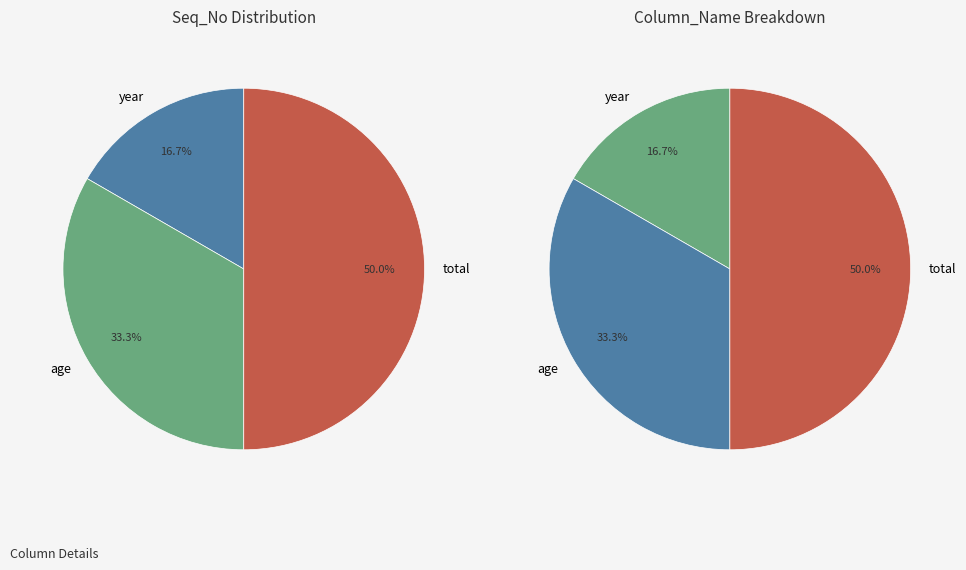

Count the number of slices in the pie.

3